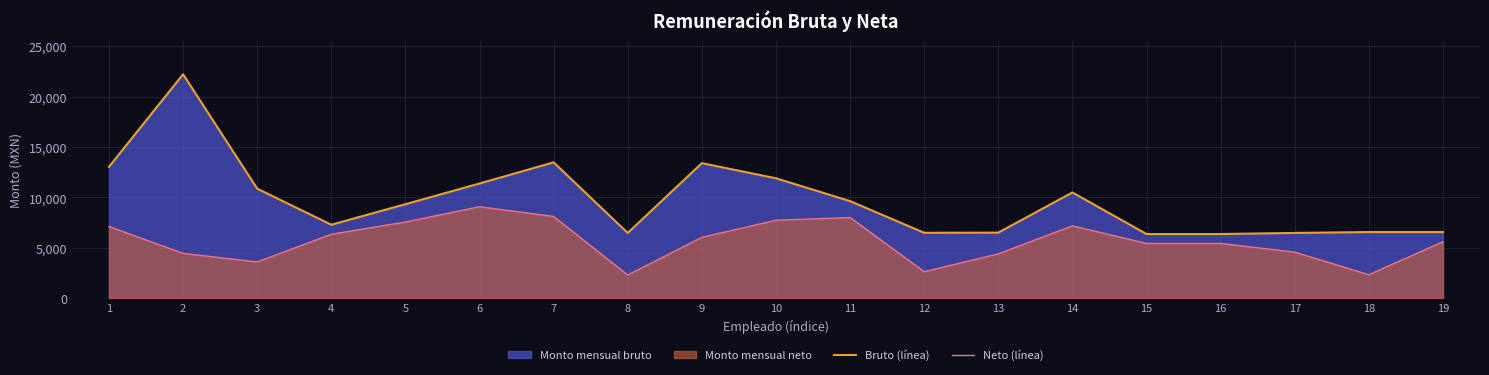

Reading left to right, list all the values displayed in this chart.

Bruto (línea): 13038.4	22212.7	10877.0	7298.7	9334.5	11388.4	13481.3	6486.1	13402.6	11904.5	9640.4	6501.1	6517.1	10498.9	6378.6	6378.6	6486.1	6576.1	6576.1
Neto (línea): 7120.8	4463.3	3610.3	6356.3	7570.6	9082.9	8120.8	2316.9	6052.3	7744.8	8017.7	2646.4	4409.3	7191.6	5445.9	5445.9	4586.6	2348.4	5612.7